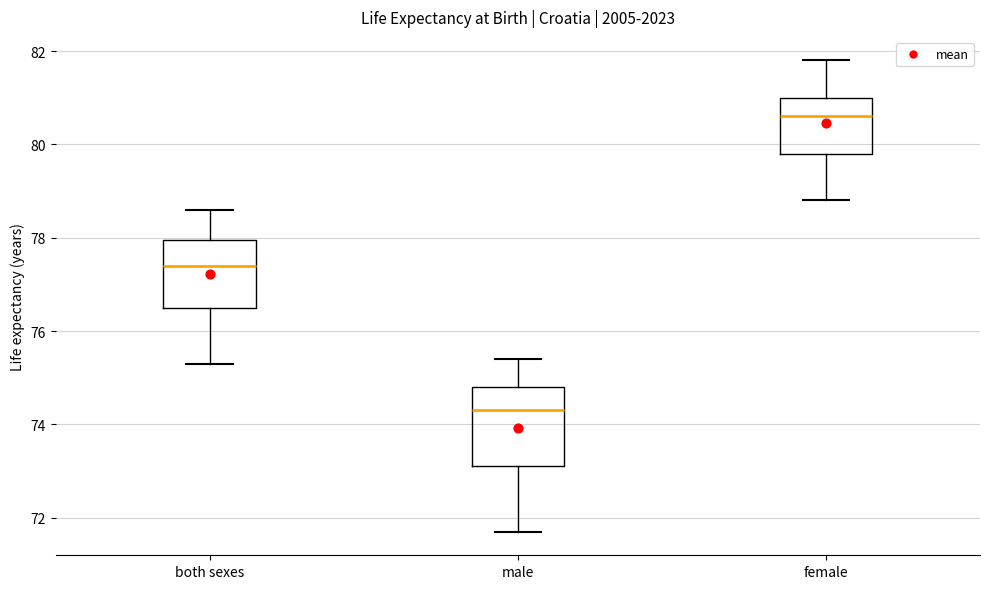

Which box has the lowest median line?

male